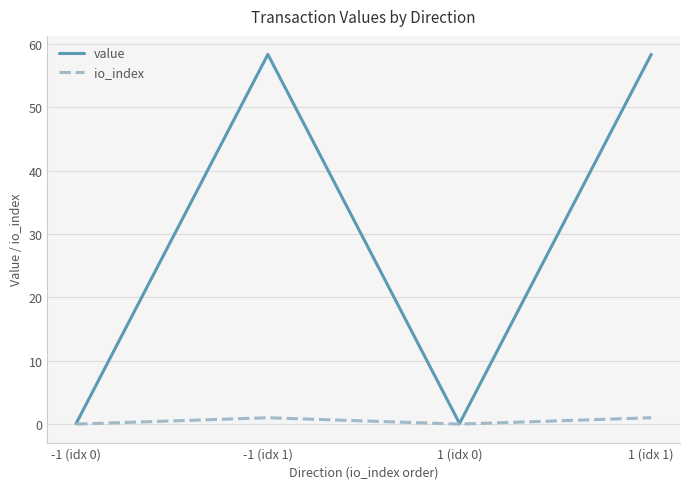

What are all the series names shown in the legend?

value, io_index